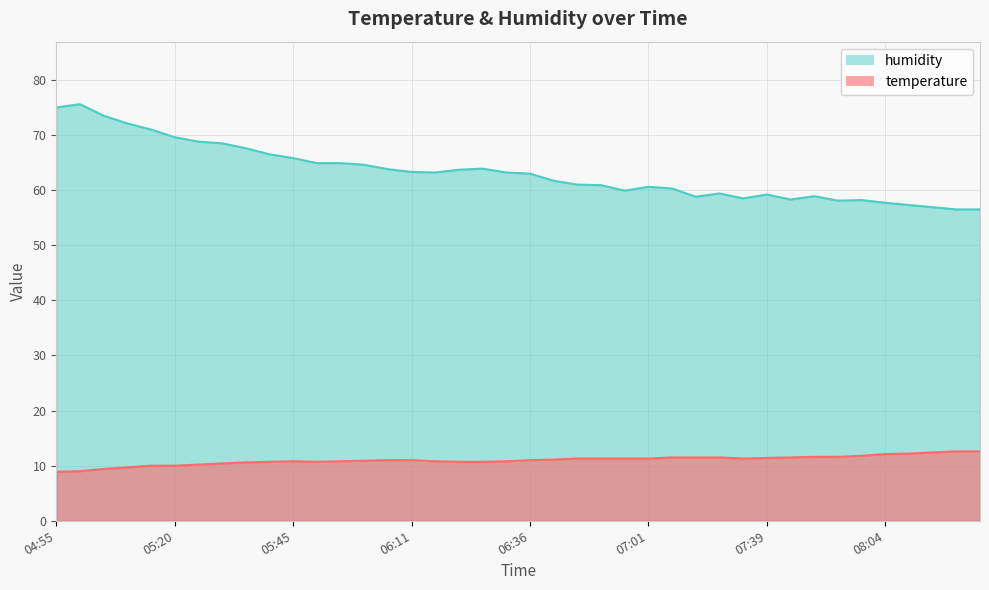

Between 07:59 and 08:24, which series saw the biggest shift?

humidity